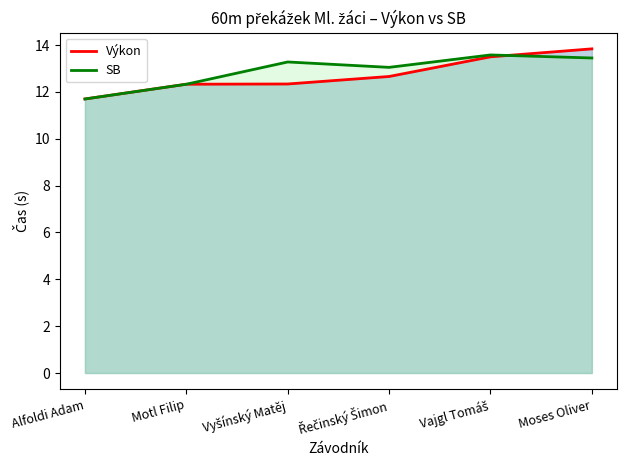

How many times do SB and Výkon cross each other?

1